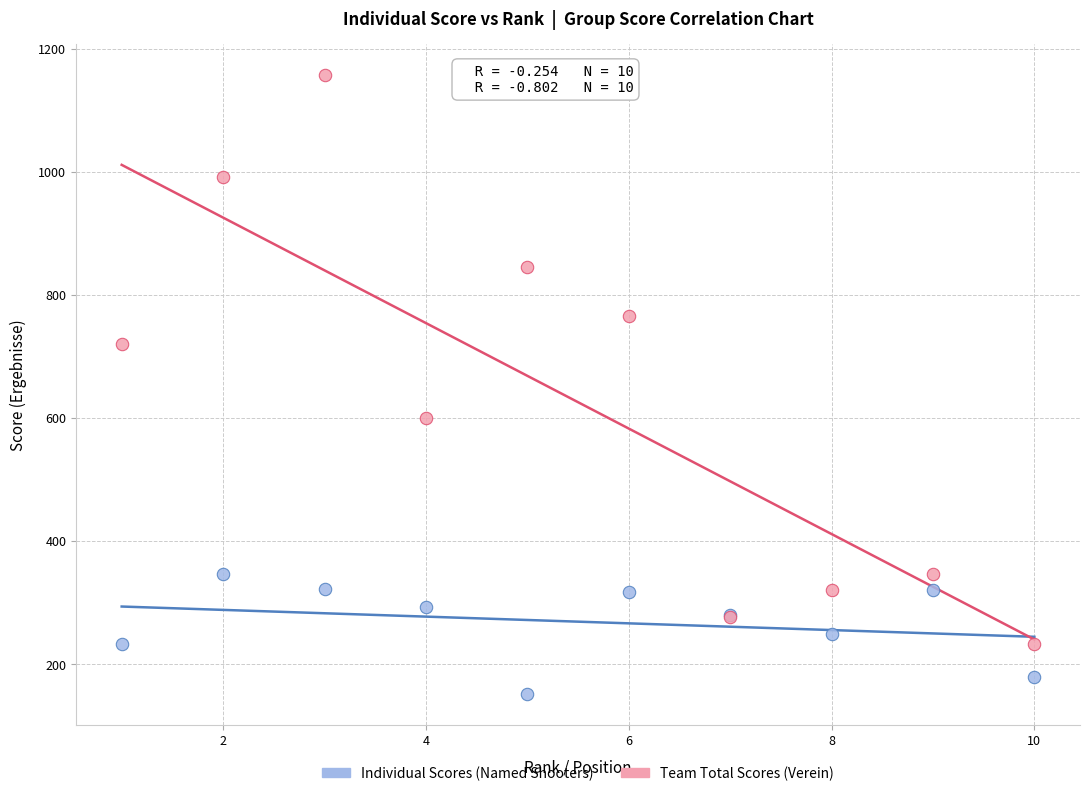

Which series reaches the minimum Y coordinate?

Individual Scores (Named Shooters)